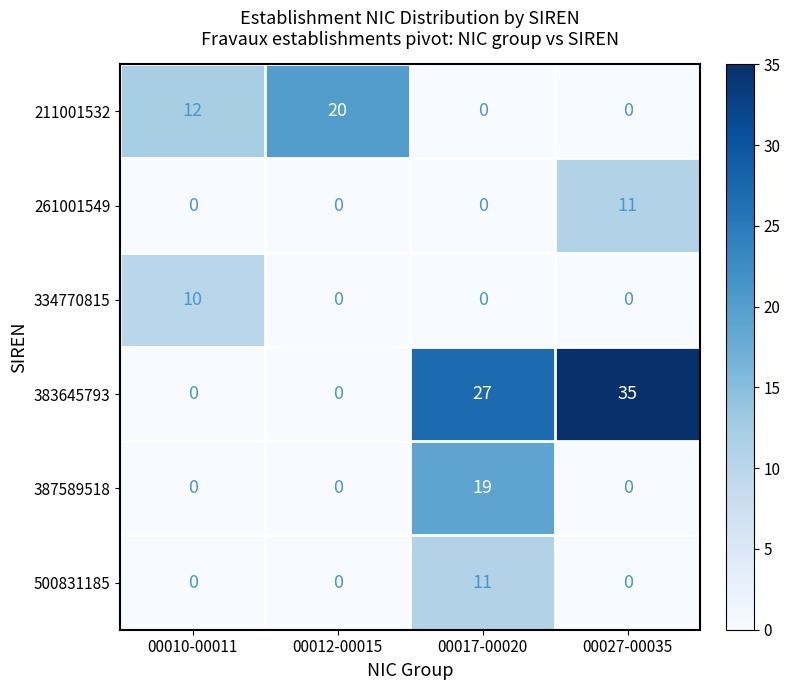

The 261001549 series shows 7 at 00012-00015. True or false?

False